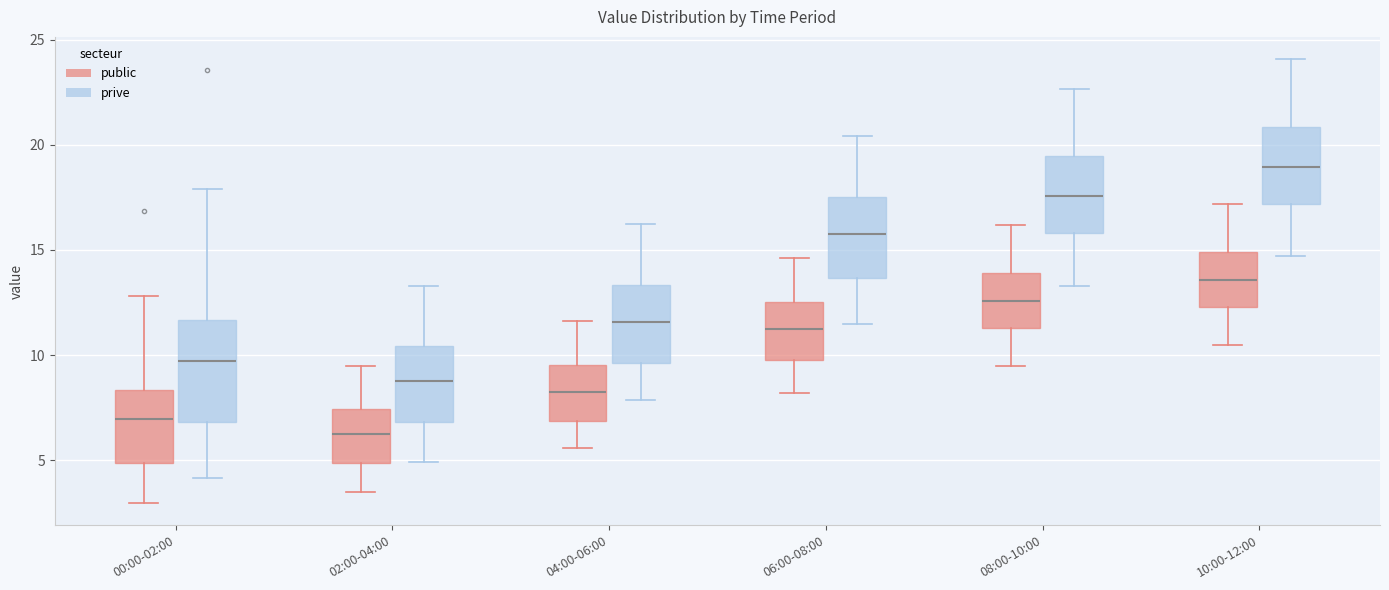

Comparing the boxes themselves (not the whiskers), which one is the tallest?

00:00-02:00 (prive)